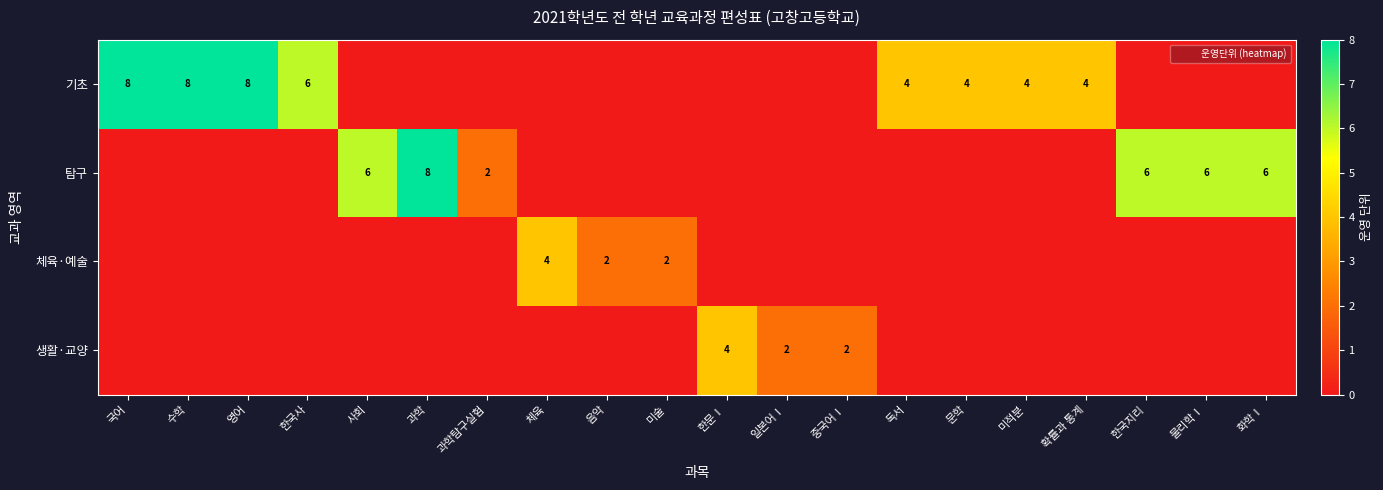

The value of 기초 at 국어 is 8. True or false?

True